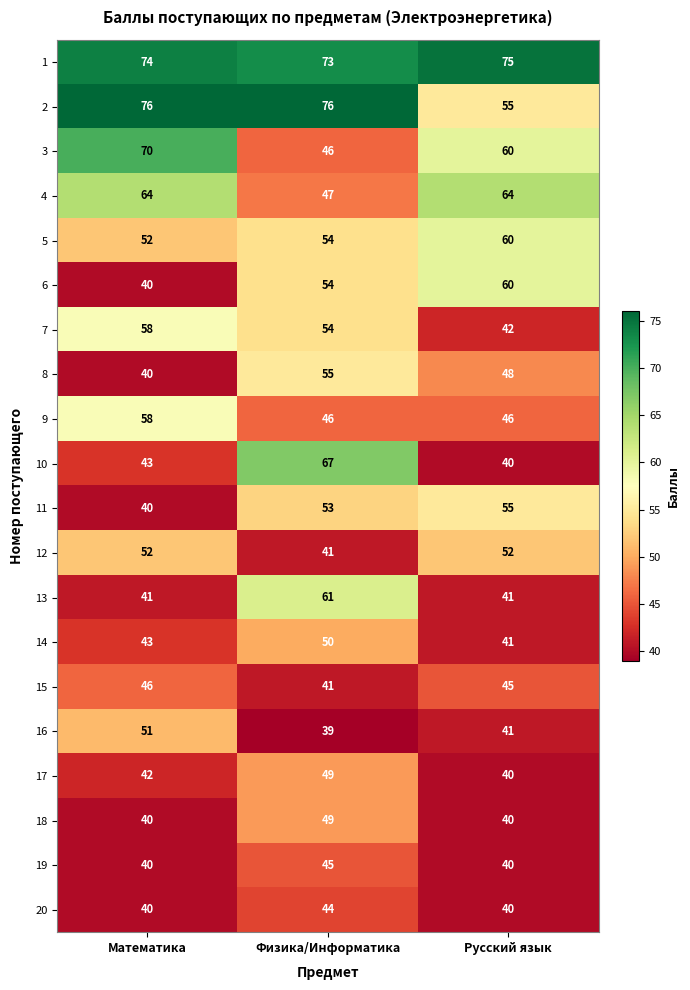

What is the smallest value displayed?

39